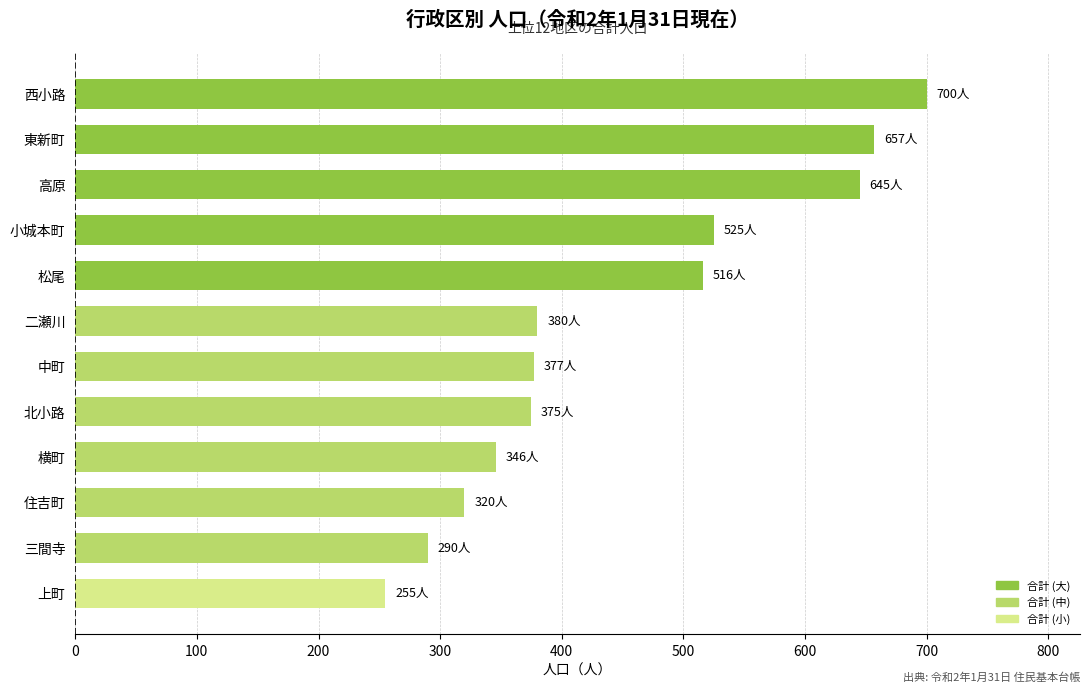

What is the change in value from 上町 to 三間寺?

+35